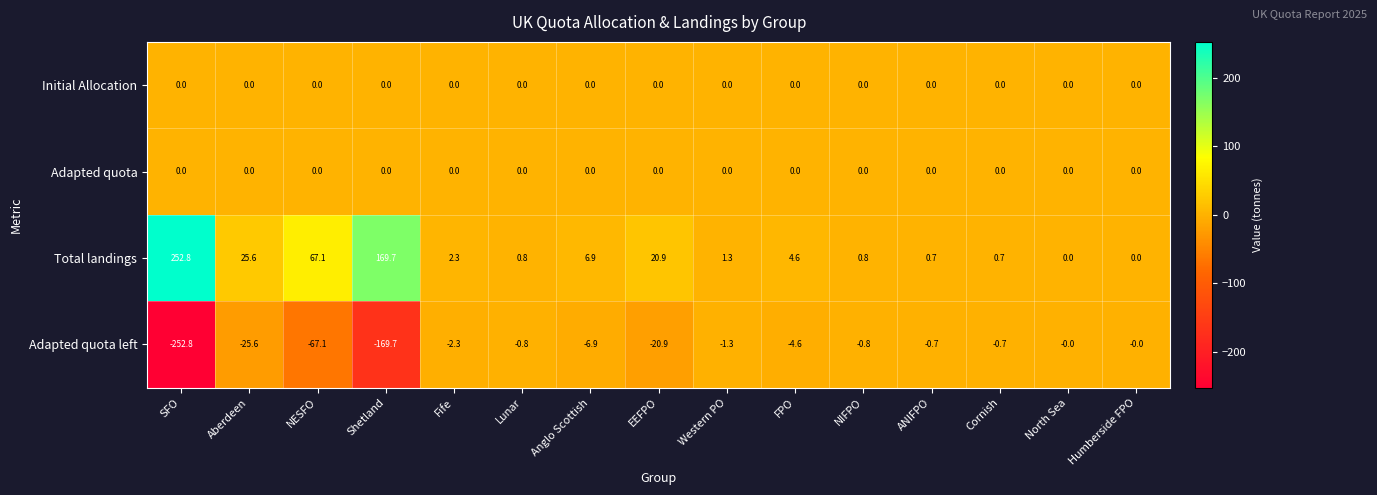

What is the maximum value shown in the chart?

252.8